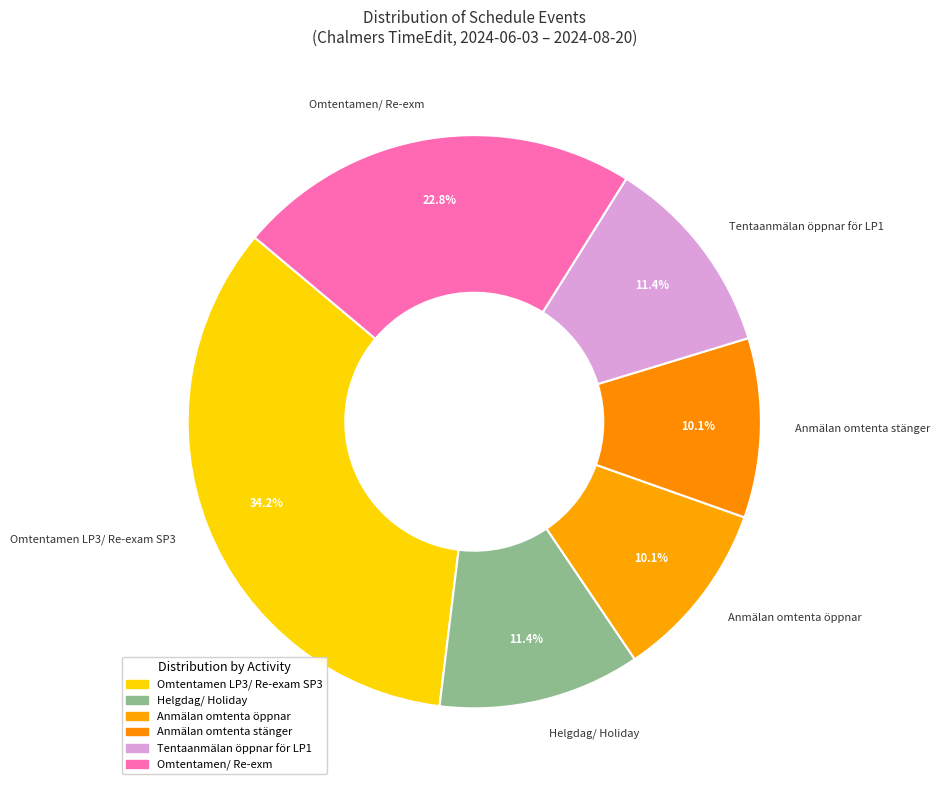

Do Omtentamen/ Re-exm and Anmälan omtenta öppnar together represent more than half of the pie?

No